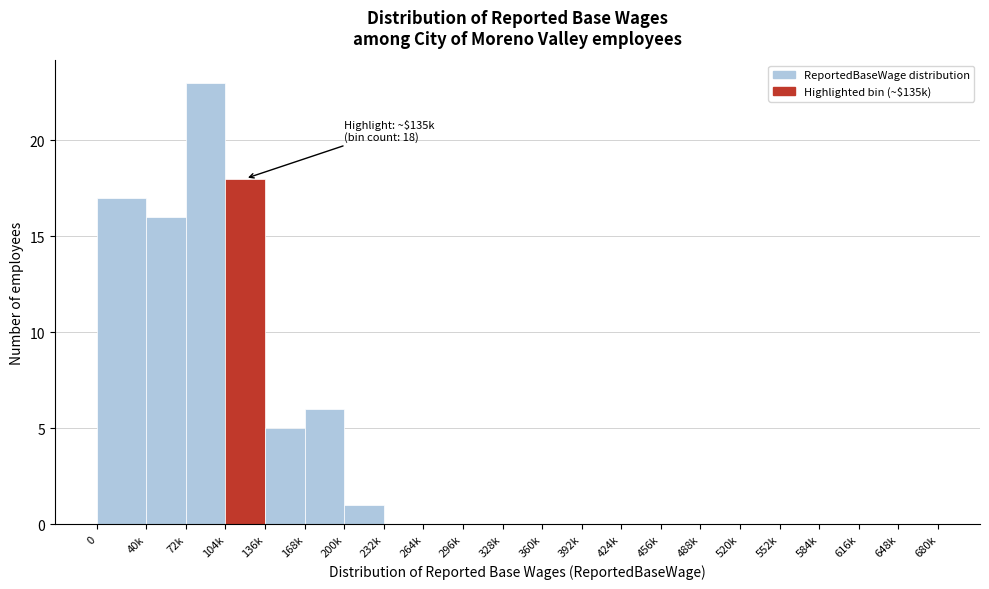

Reading right to left, transcribe all the data shown in this chart.

648k=0	616k=0	584k=0	552k=0	520k=0	488k=0	456k=0	424k=0	392k=0	360k=0	328k=0	296k=0	264k=0	232k=0	200k=1	168k=6	136k=5	104k=18	72k=23	40k=16	0=17